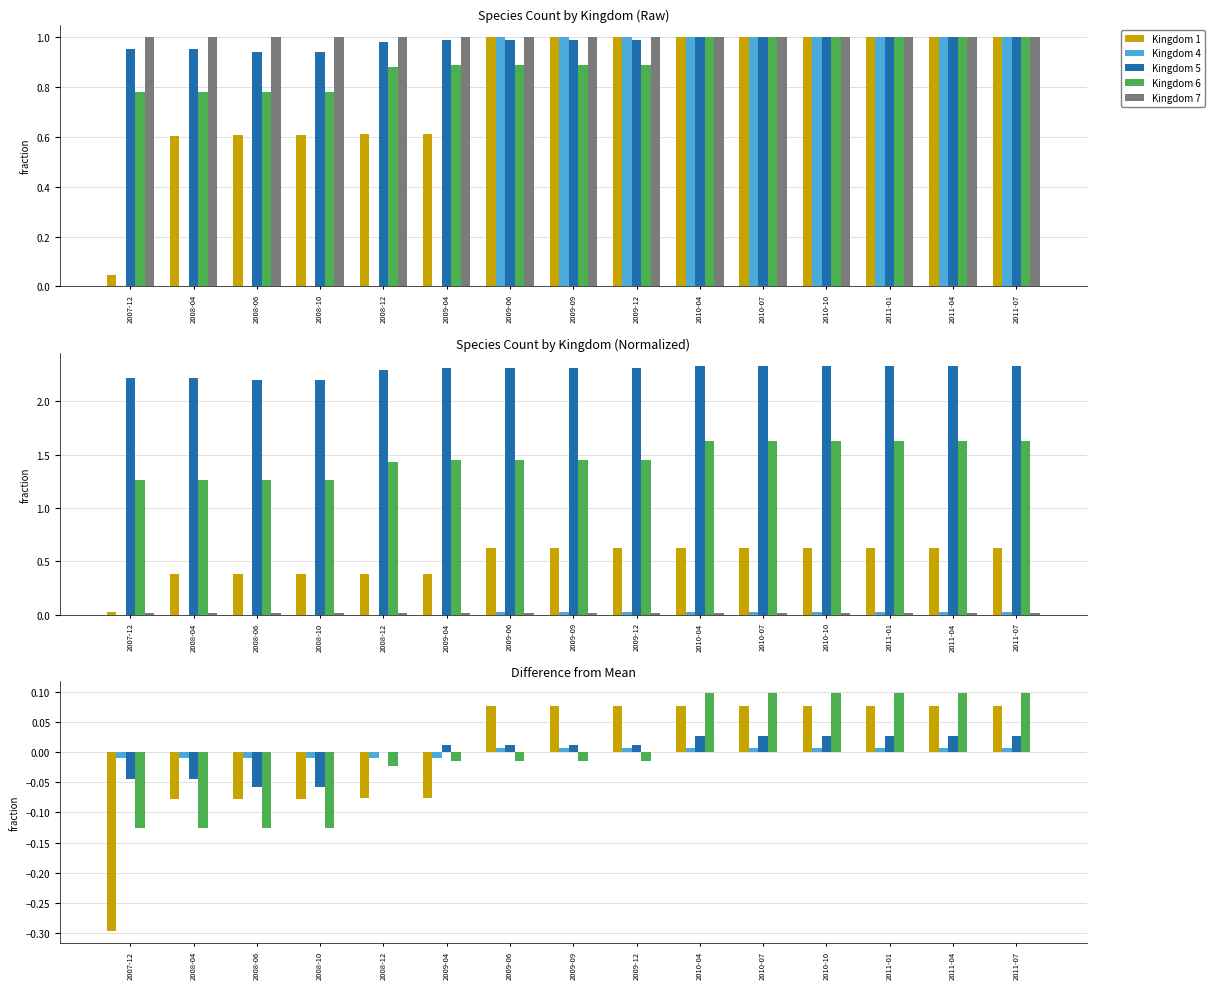

What position from the right is 2010-10?

4